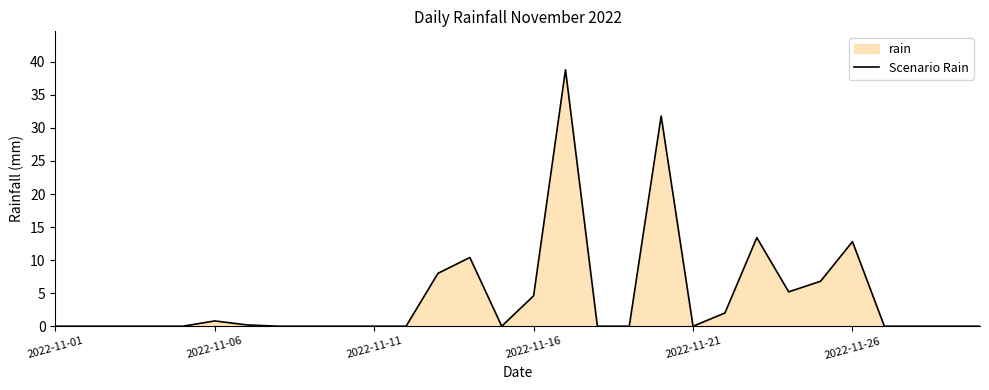

What is the sum of the values at 6 and 9?

0.2